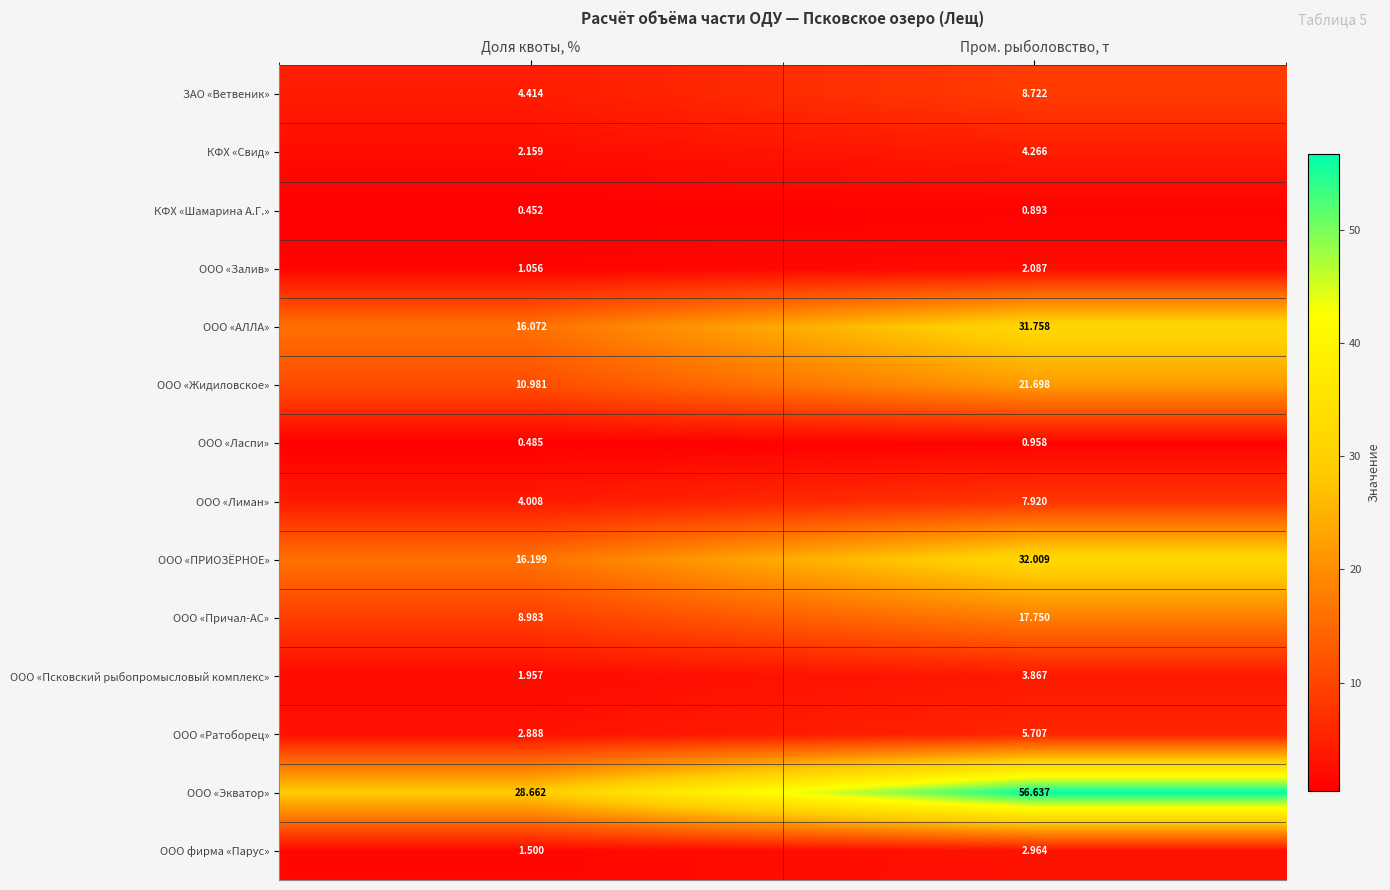

Rank the series at Доля квоты, % from highest to lowest value.

ООО «Экватор», ООО «ПРИОЗЁРНОЕ», ООО «АЛЛА», ООО «Жидиловское», ООО «Причал-АС», ЗАО «Ветвеник», ООО «Лиман», ООО «Ратоборец», КФХ «Свид», ООО «Псковский рыбопромысловый комплекс», ООО фирма «Парус», ООО «Залив», ООО «Ласпи», КФХ «Шамарина А.Г.»